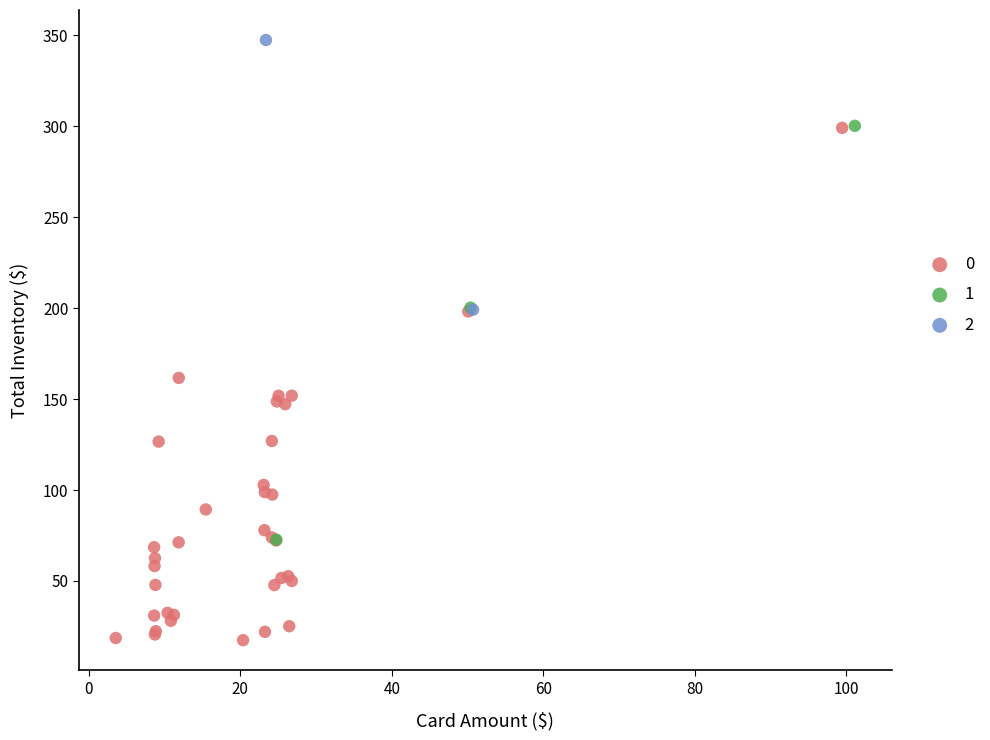

Which series contains the highest Y value?

2